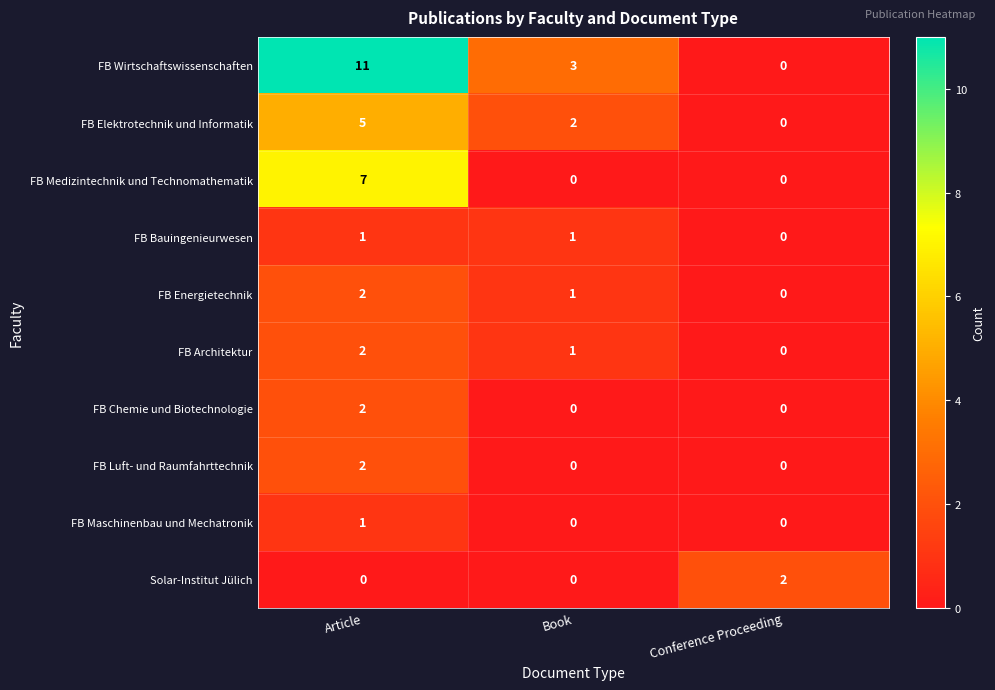

Reading right to left, what are all the values shown in this chart?

FB Wirtschaftswissenschaften: 0	3	11
FB Elektrotechnik und Informatik: 0	2	5
FB Medizintechnik und Technomathematik: 0	0	7
FB Bauingenieurwesen: 0	1	1
FB Energietechnik: 0	1	2
FB Architektur: 0	1	2
FB Chemie und Biotechnologie: 0	0	2
FB Luft- und Raumfahrttechnik: 0	0	2
FB Maschinenbau und Mechatronik: 0	0	1
Solar-Institut Jülich: 2	0	0